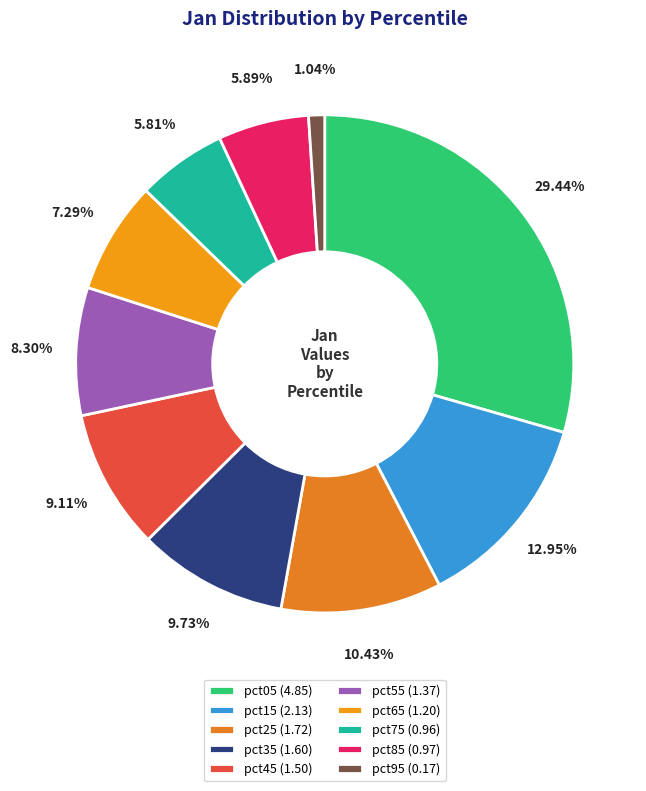

Which has a higher value, pct15 or pct25?

pct15